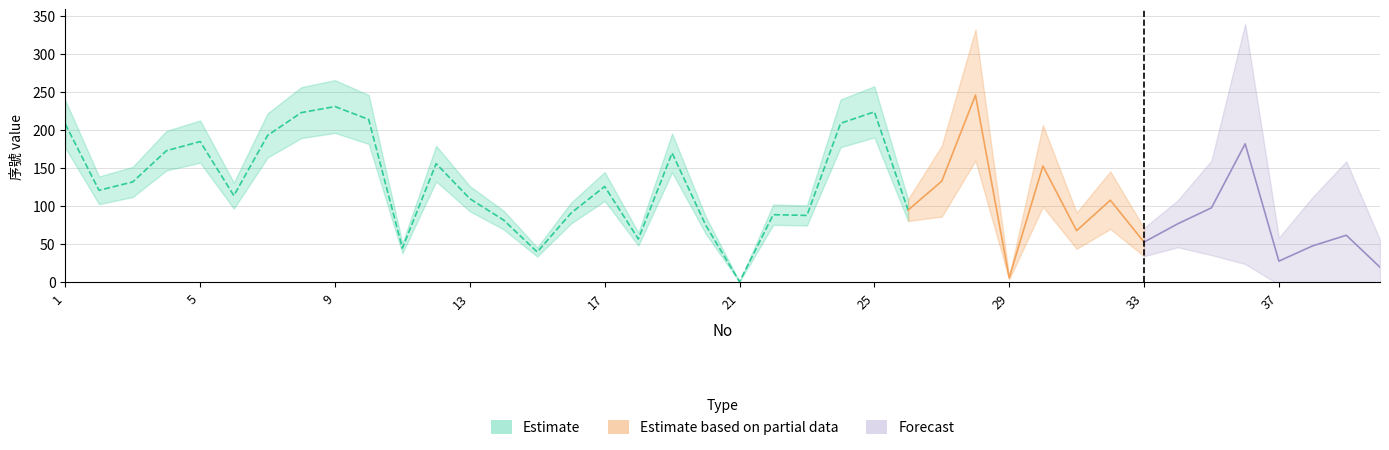

True or false: Forecast and Estimate cross at least once.

False